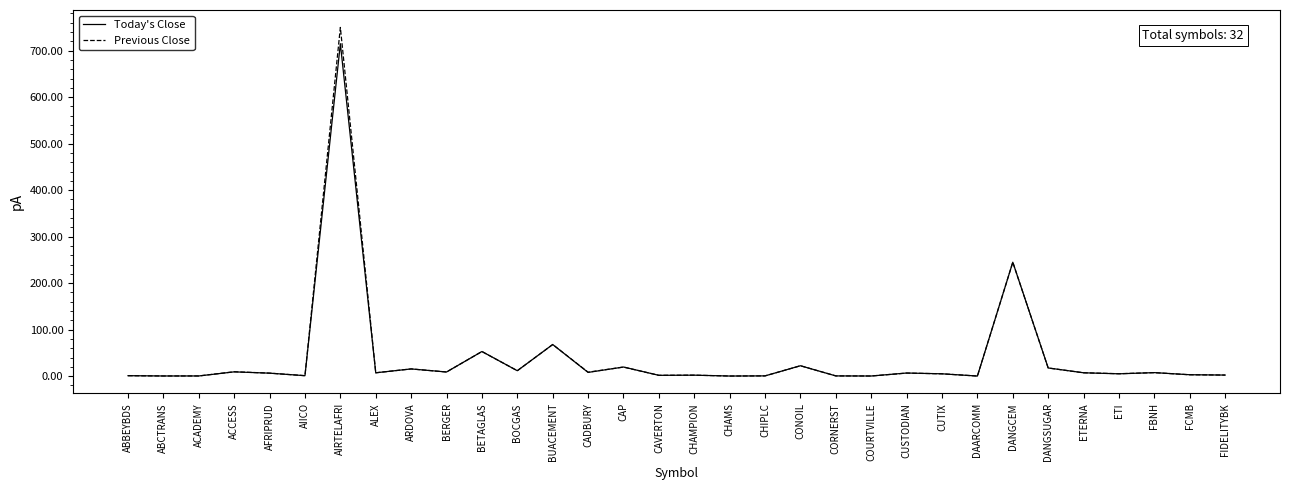

Does the chart have visible grid lines?

No